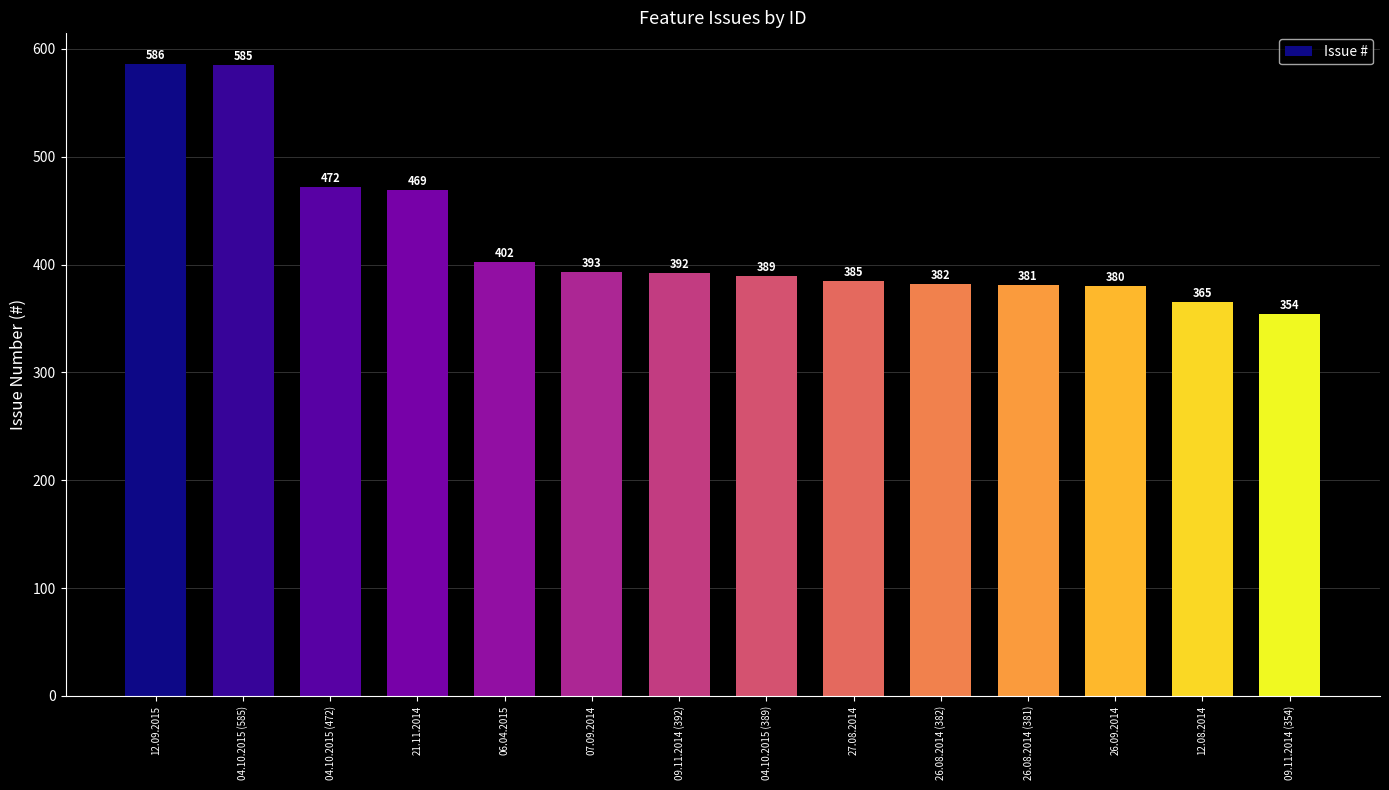

How many values are below 392?

7